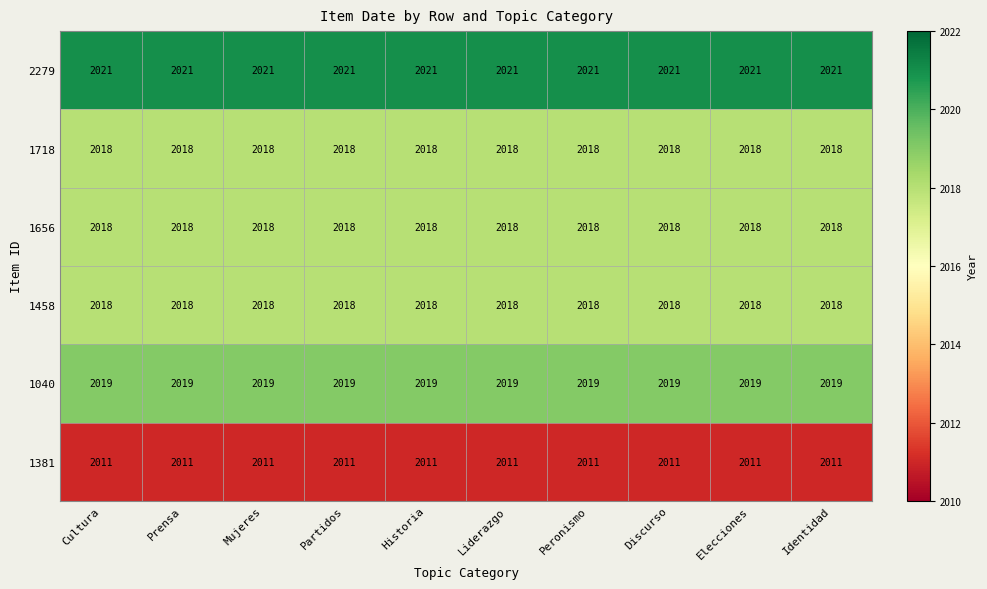

At how many categories does at least one series exceed 2013?

10